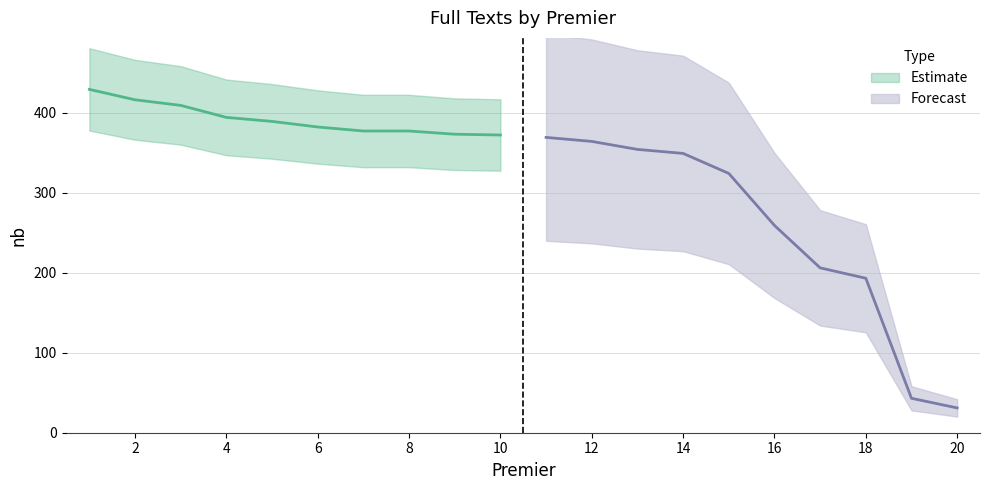

What is the difference between the values at 7 and 19?

334